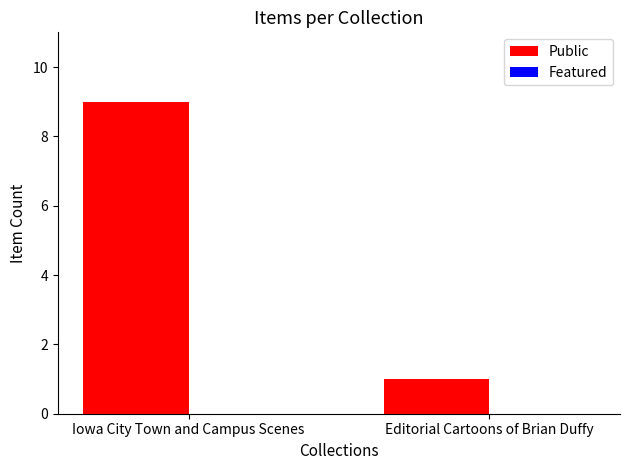

Does the chart contain any negative values?

No